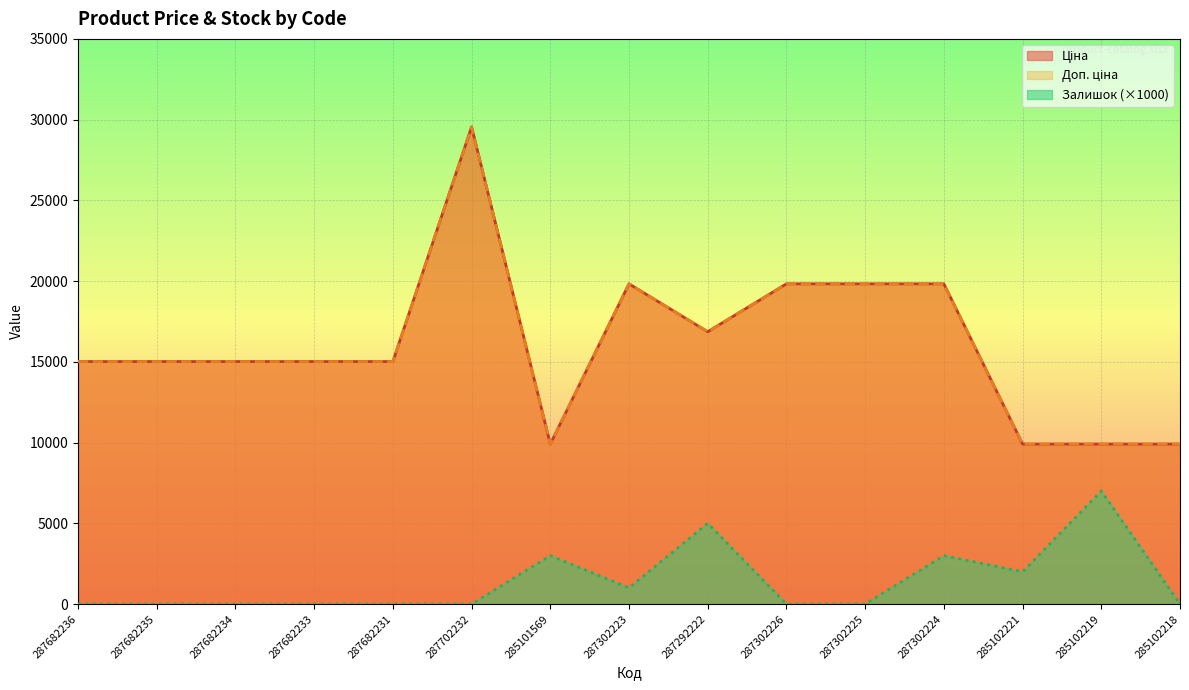

True or false: Ціна and Залишок intersect in this chart.

False